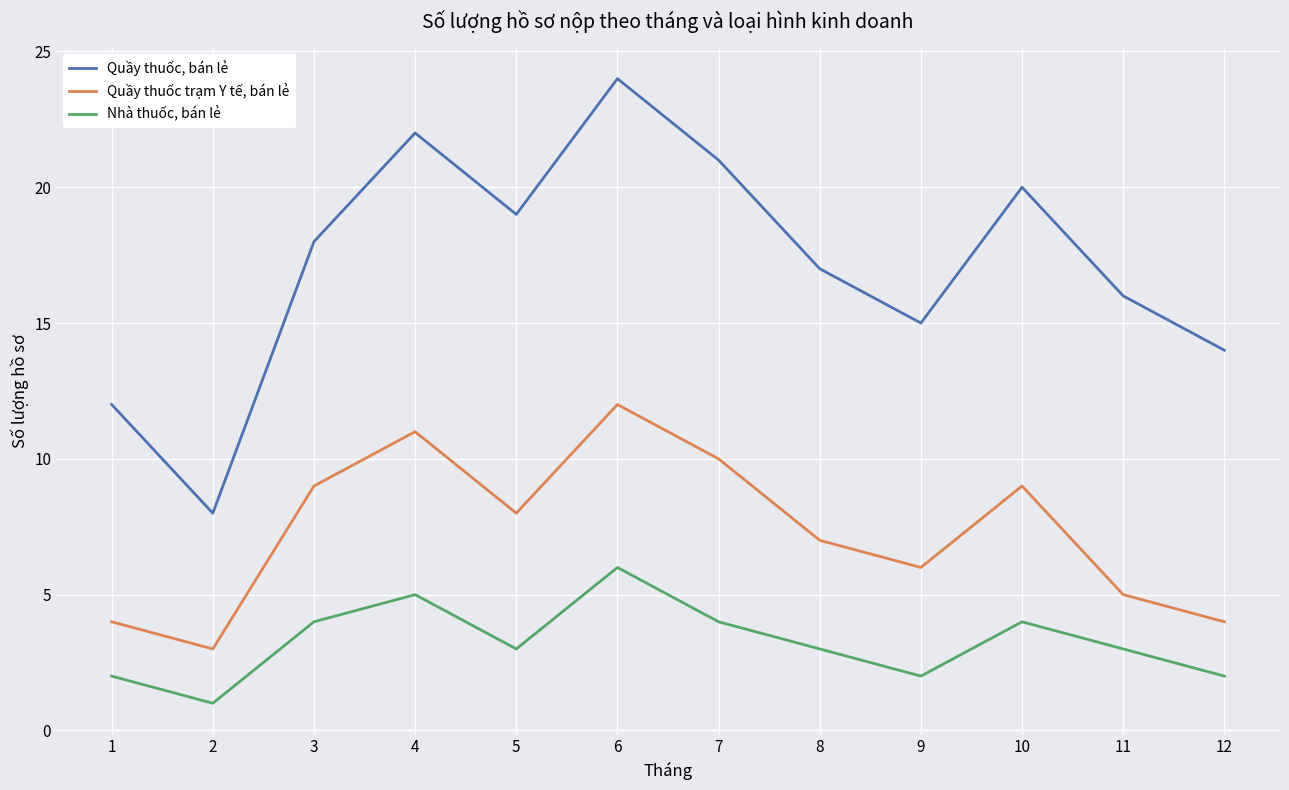

What is the total value across all series at 7?

35